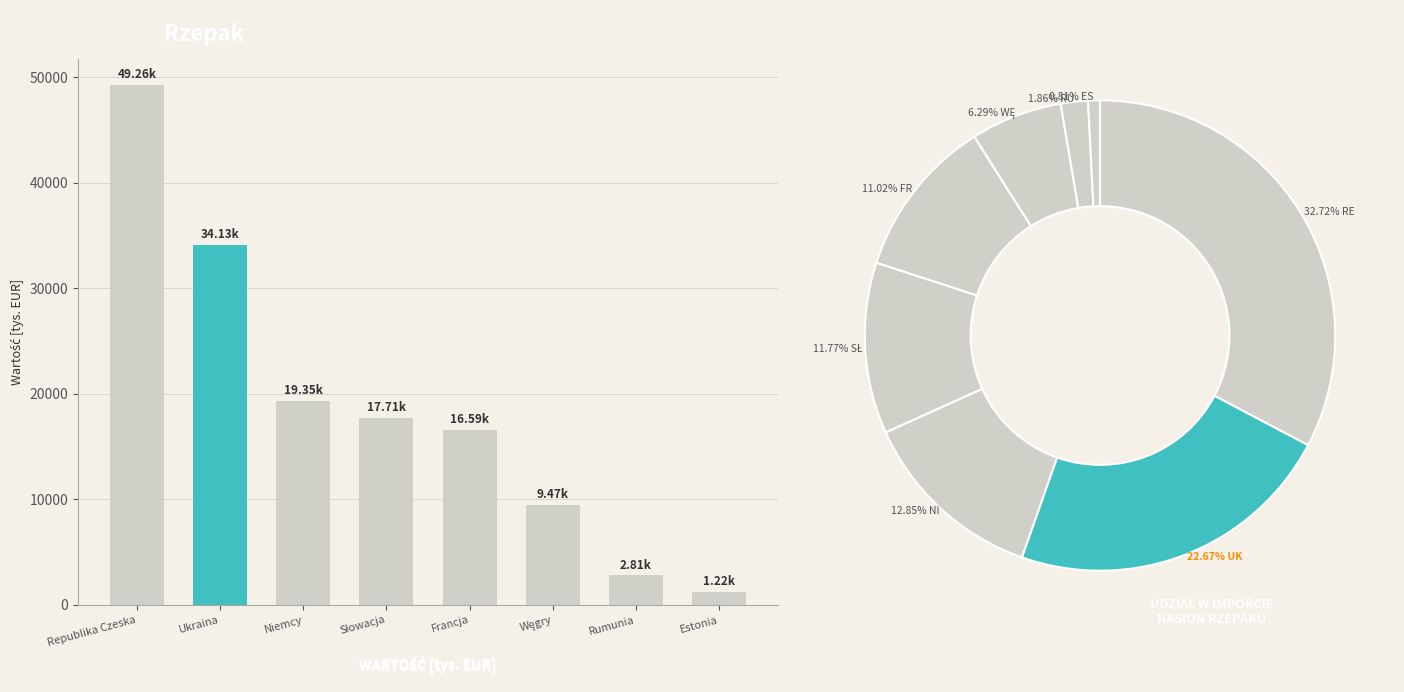

Count the number of categories in the chart.

8